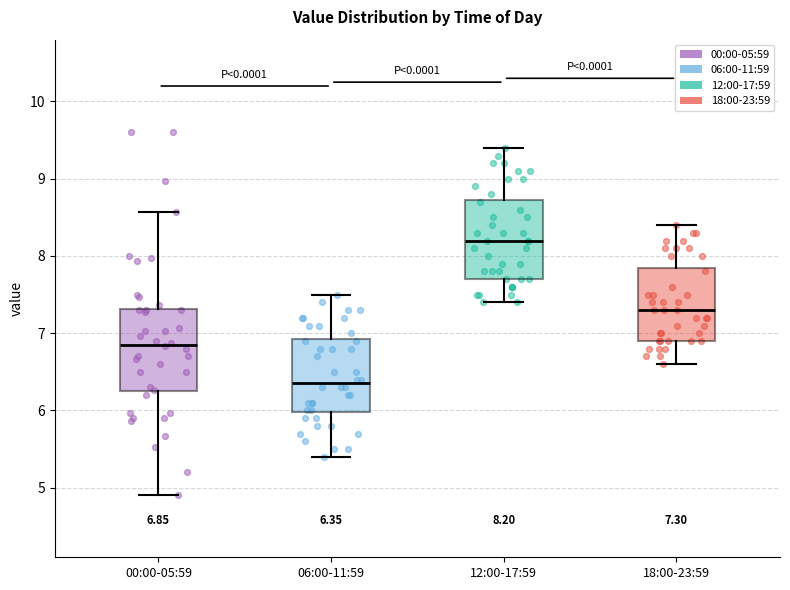

Which box's median line is the lowest?

06:00-11:59